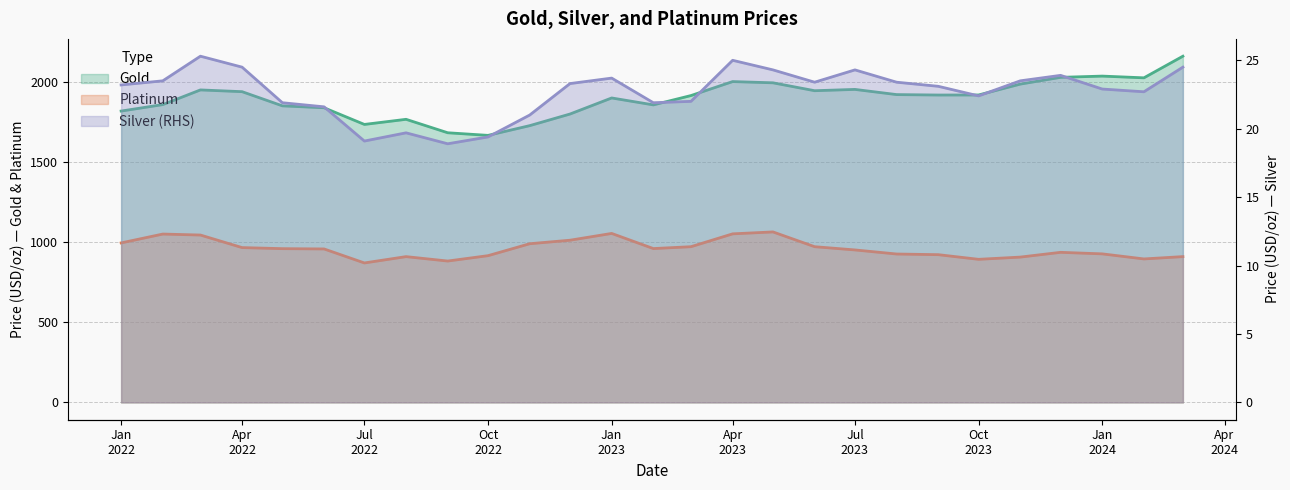

Where does the Gold series first go above 1916?

2022-03-01